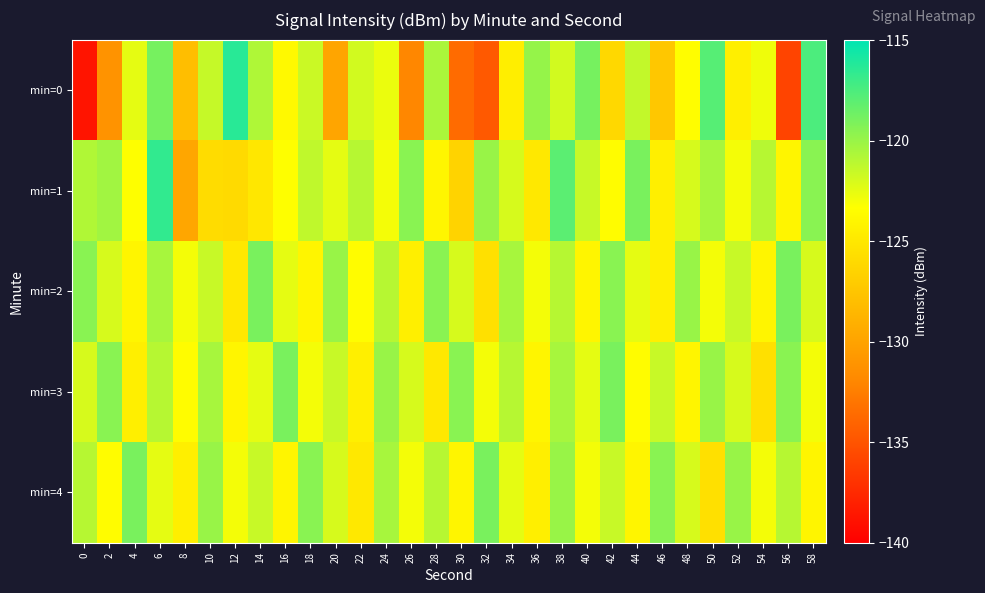

What is the difference between the highest and lowest values at 52?

4.4